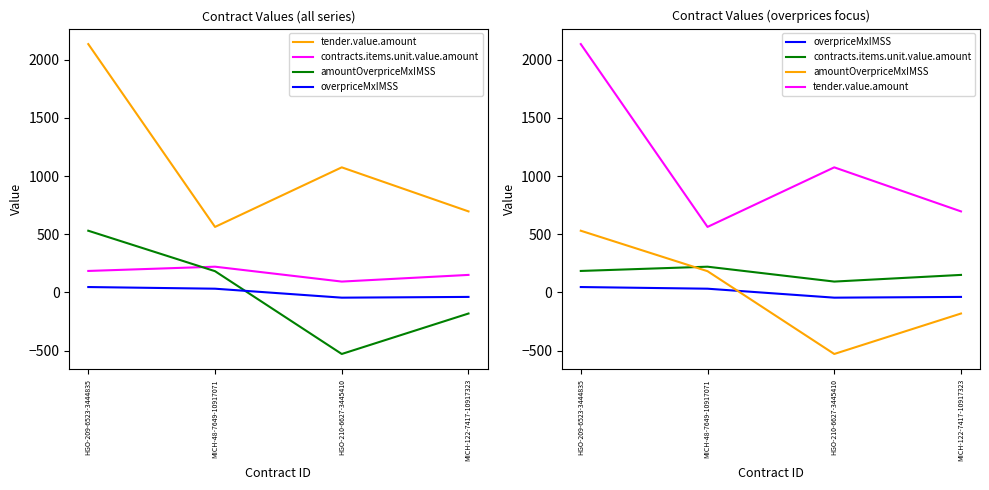

At which category does tender.value.amount reach its first local peak?

HGO-210-6627-3445410